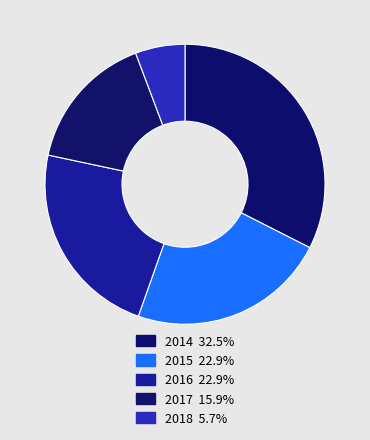

Does 2015 represent more than half of the total?

No